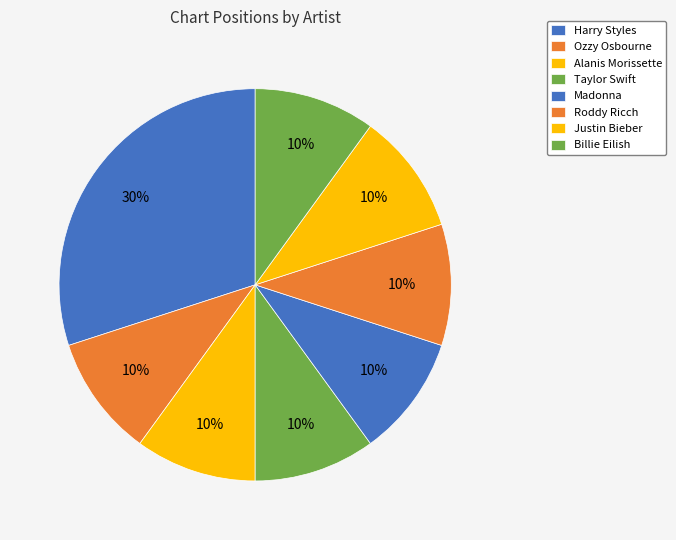

What is the smallest slice in the pie chart?

Ozzy Osbourne